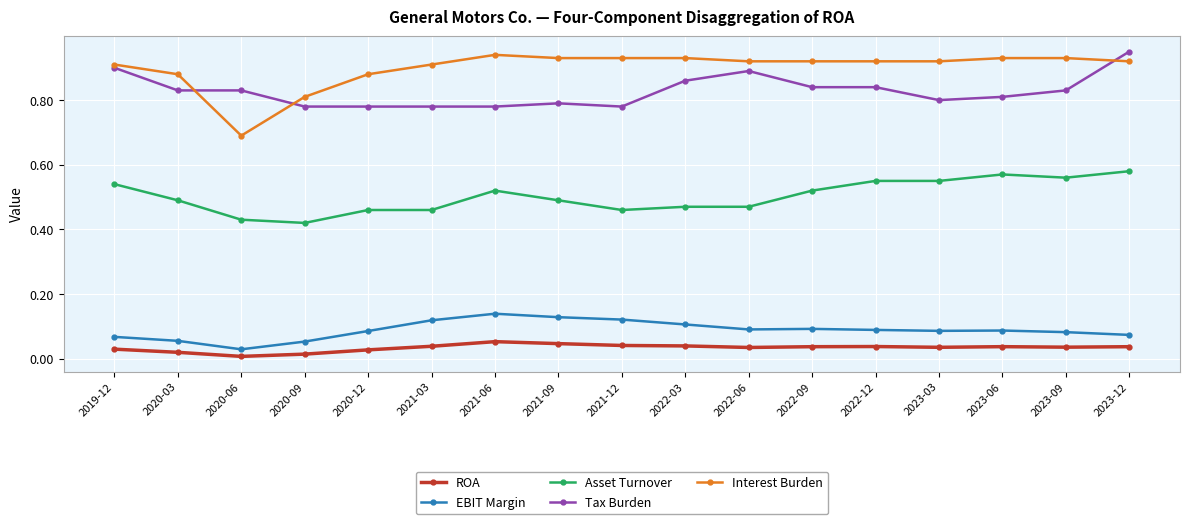

Which series has the widest spread of values?

Interest Burden